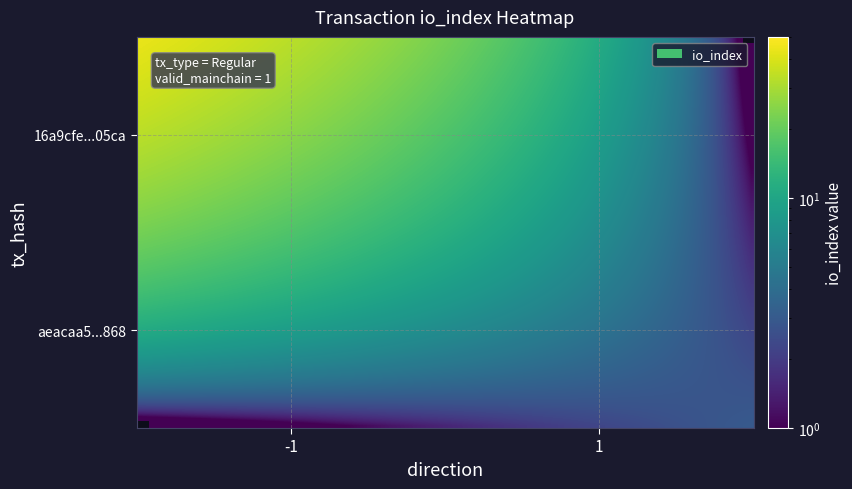

Which series has the largest range (max minus min)?

16a9cfe335758c20c8c3922ced9a68bfd0f05ca